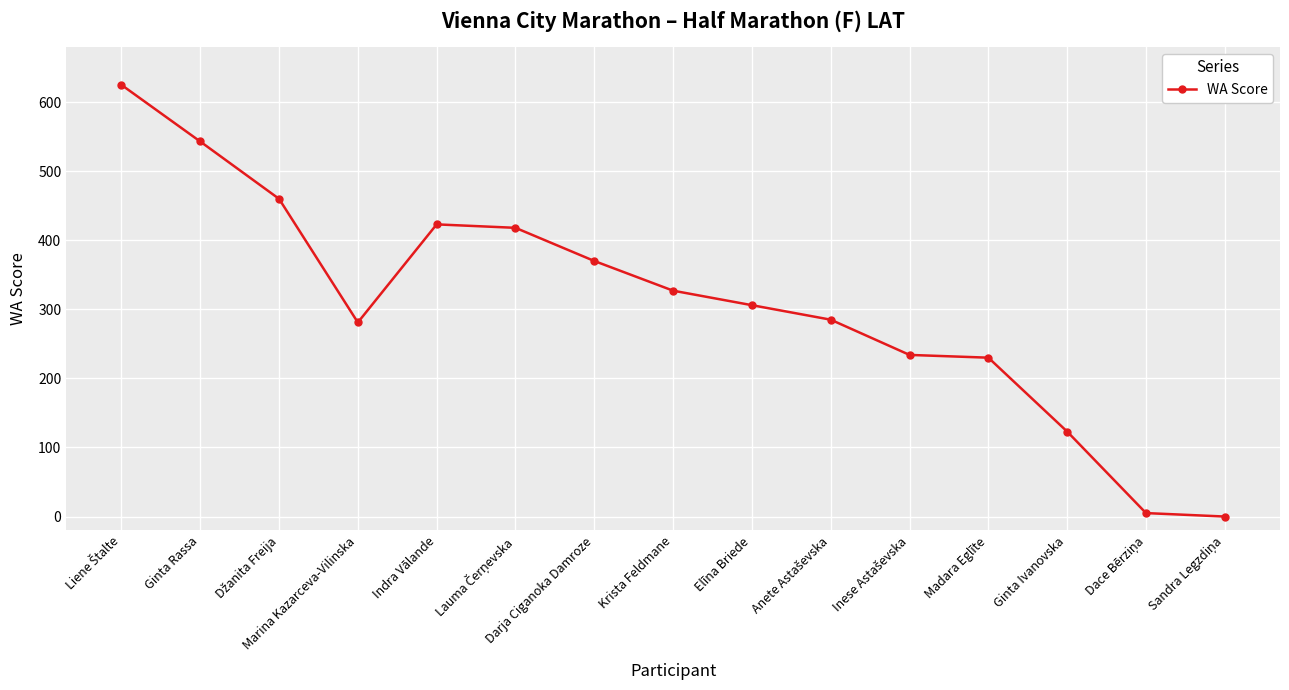

What is the maximum value shown in the chart?

625